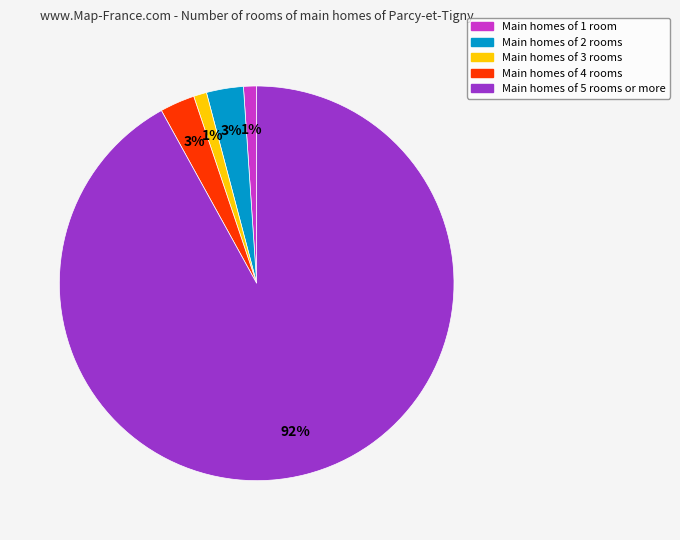

Which has a higher value, Main homes of 2 rooms or Main homes of 3 rooms?

Main homes of 2 rooms